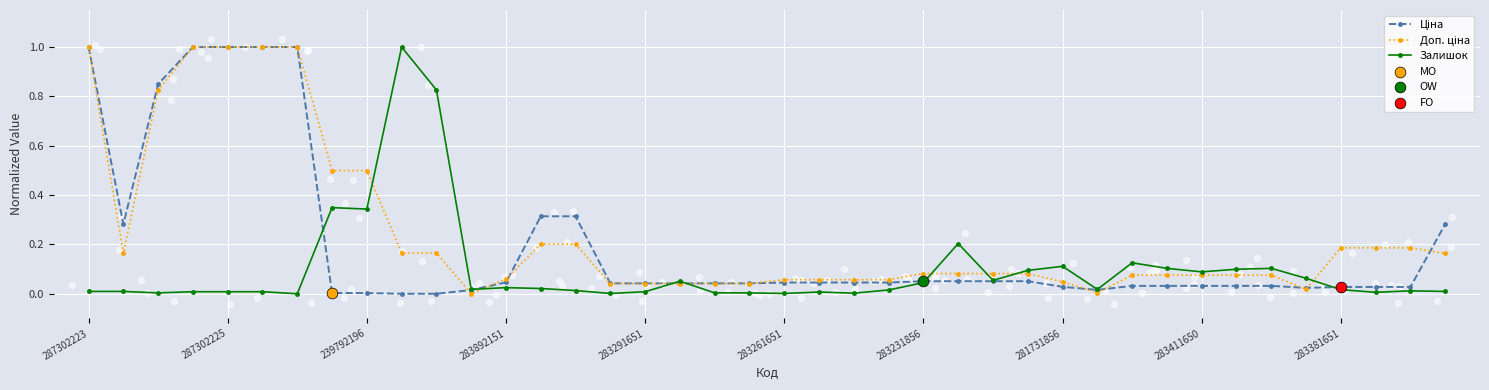

What is the total value across all series at 15?

0.1